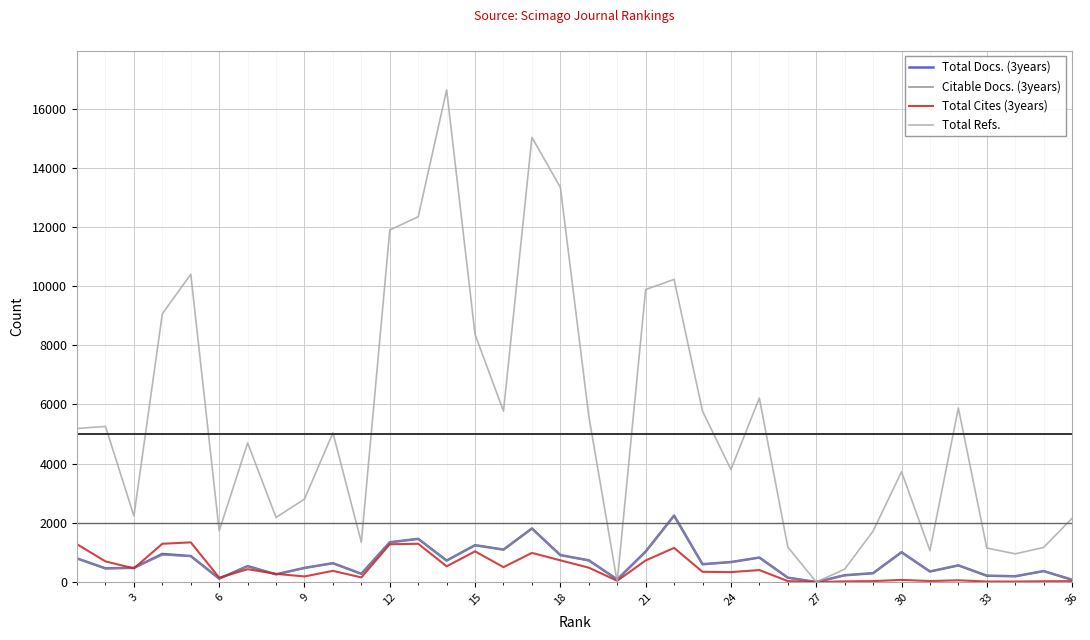

Which series has the largest range (max minus min)?

Total Refs.